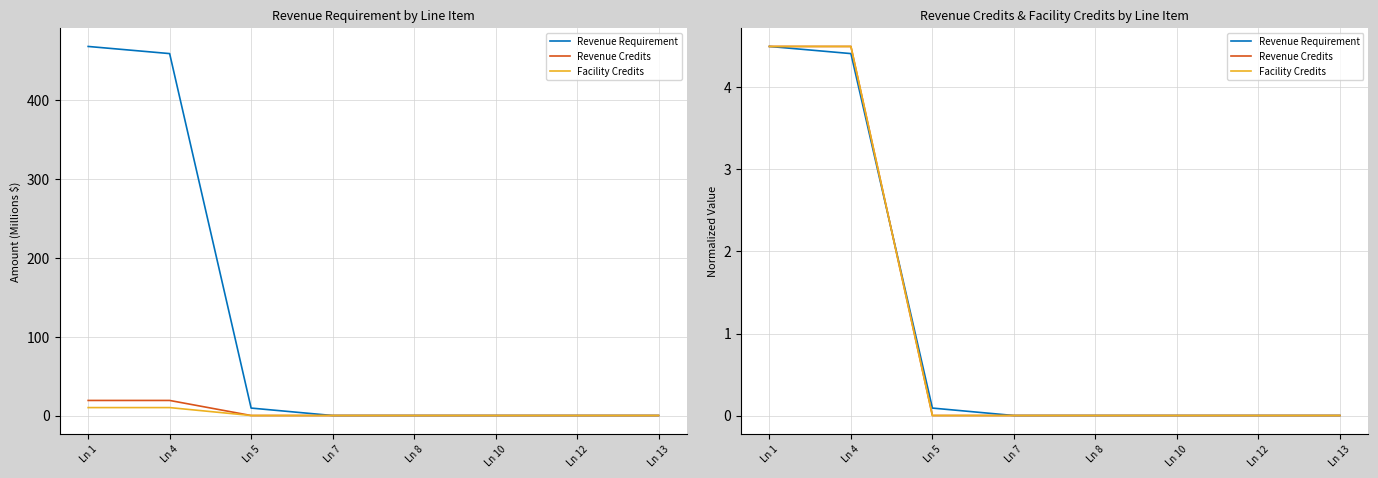

Is it true that Revenue Requirement equals 4.4 at Ln 4?

True